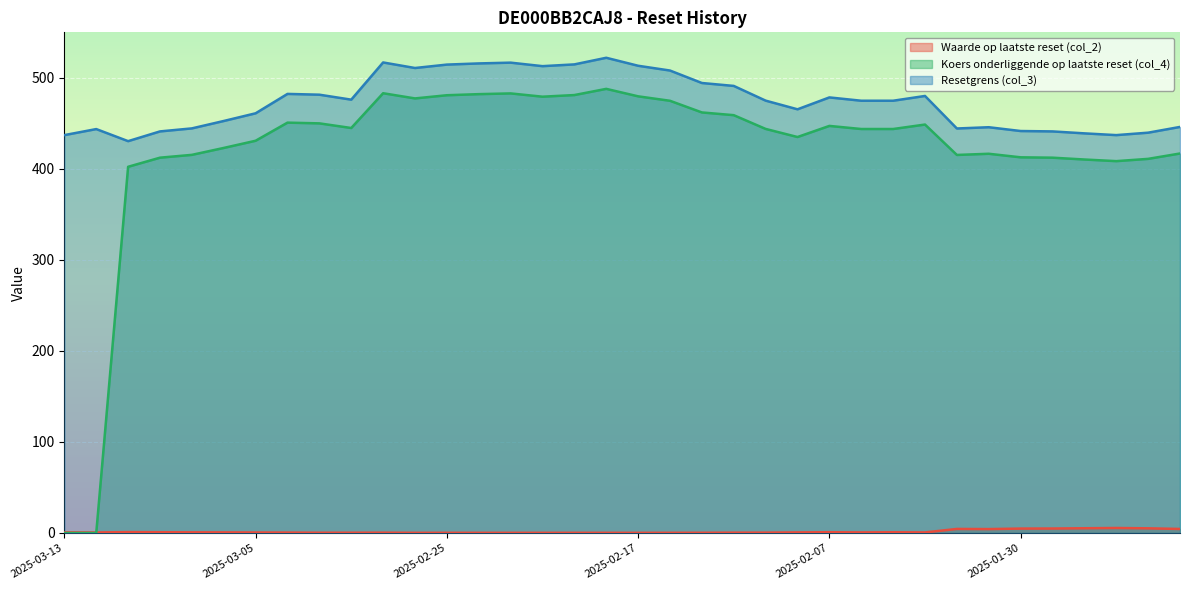

Where do Waarde op laatste reset (col_2) and Koers onderliggende op laatste reset (col_4) first cross each other?

2025-03-12 and 2025-03-11